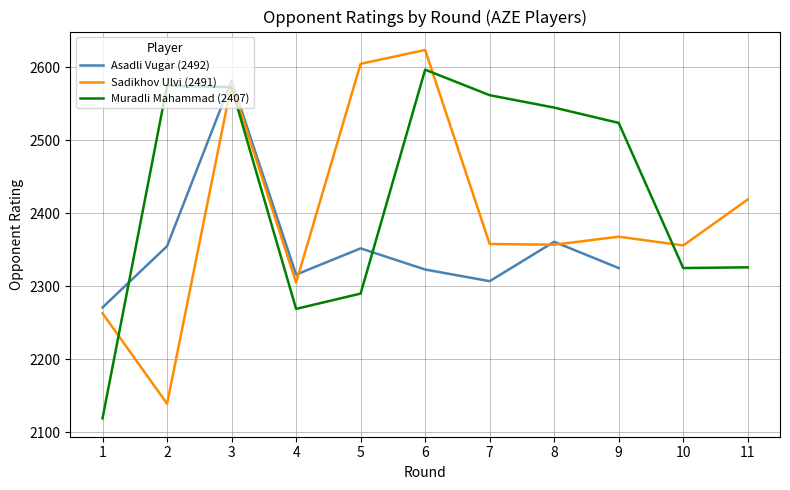

What is the label of the 17th point from the left?

8